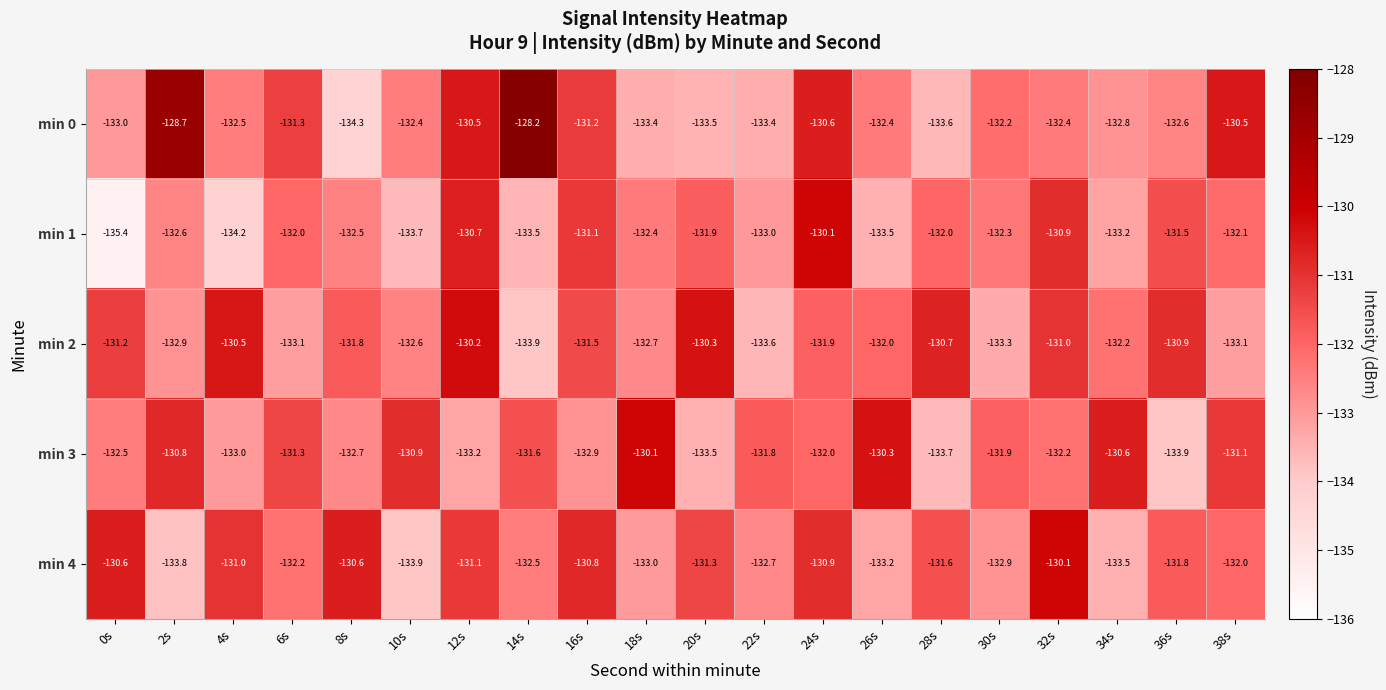

Between 14s and 38s, which series saw the biggest shift?

min 0